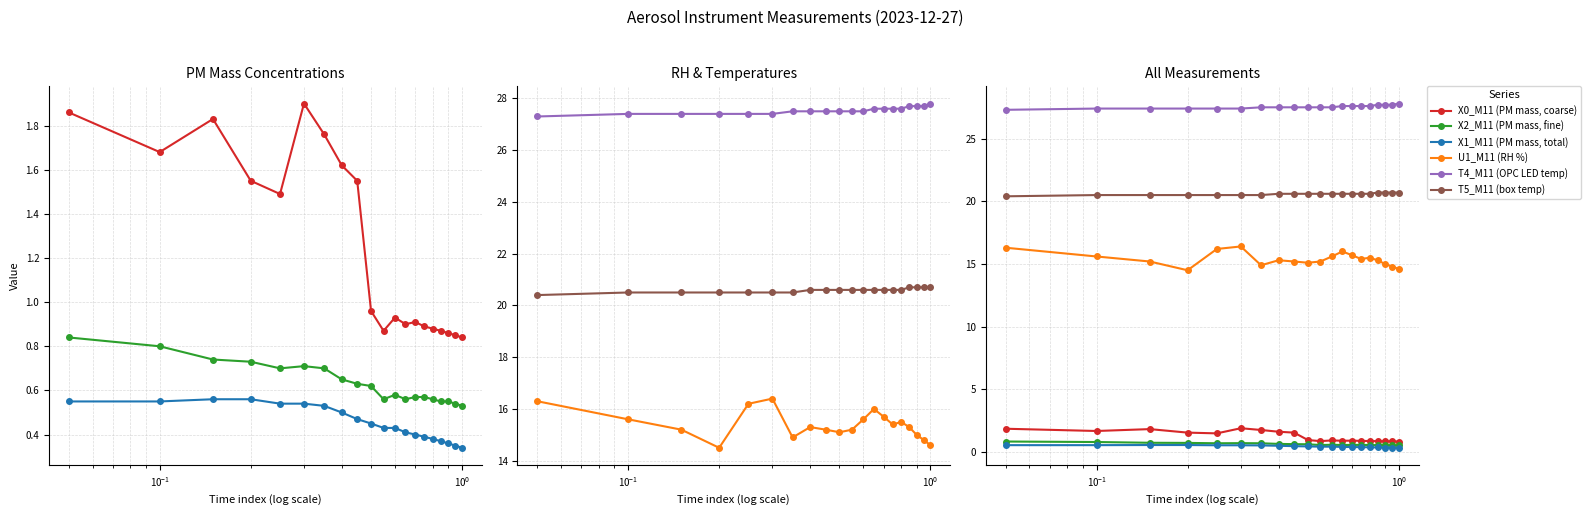

True or false: T4_M11 (OPC LED temp) and X0_M11 (PM mass, coarse) intersect in this chart.

False